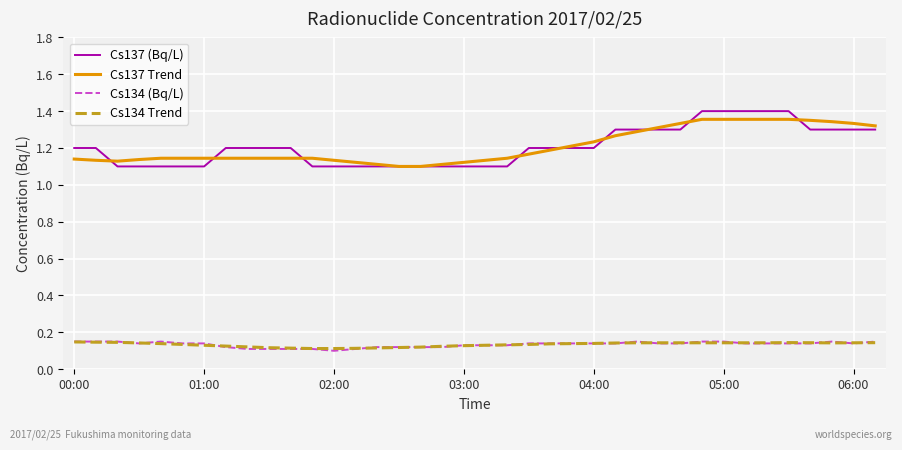

Which series has the largest range (max minus min)?

Cs137 (Bq/L)